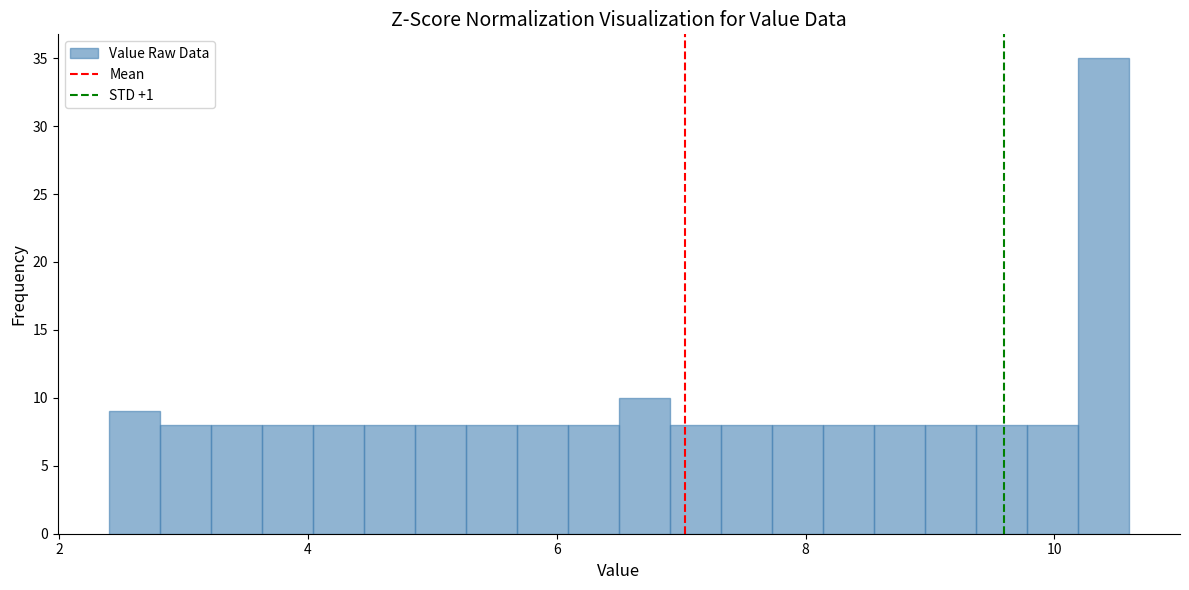

Read against the x-axis, roughly where is the centre of the tallest bar?

10.4